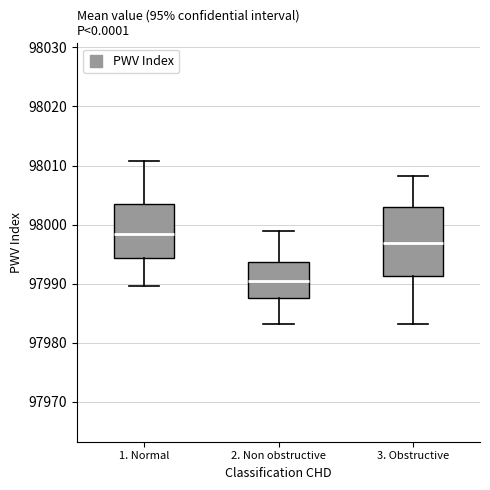

Where does the upper whisker of the box for 3. Obstructive end on the y-axis? The values are not printed on the chart, so give them approximately, as read against the axis.

98008